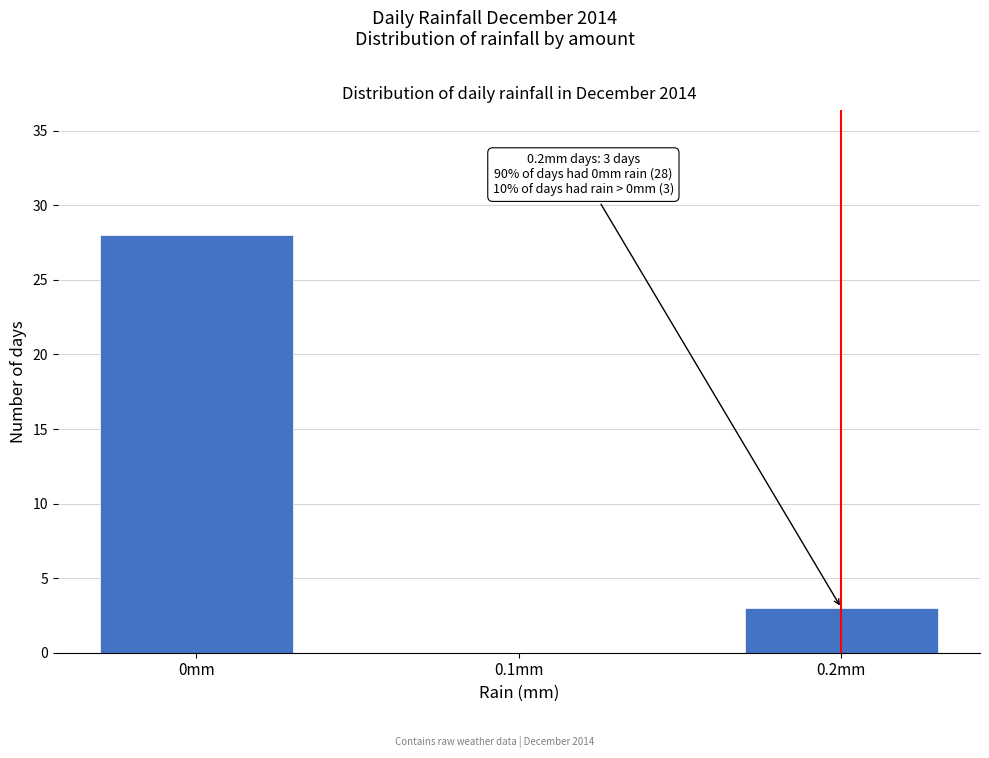

Reading left to right, what are all the values shown in this chart?

0mm=28	0.1mm=0	0.2mm=3